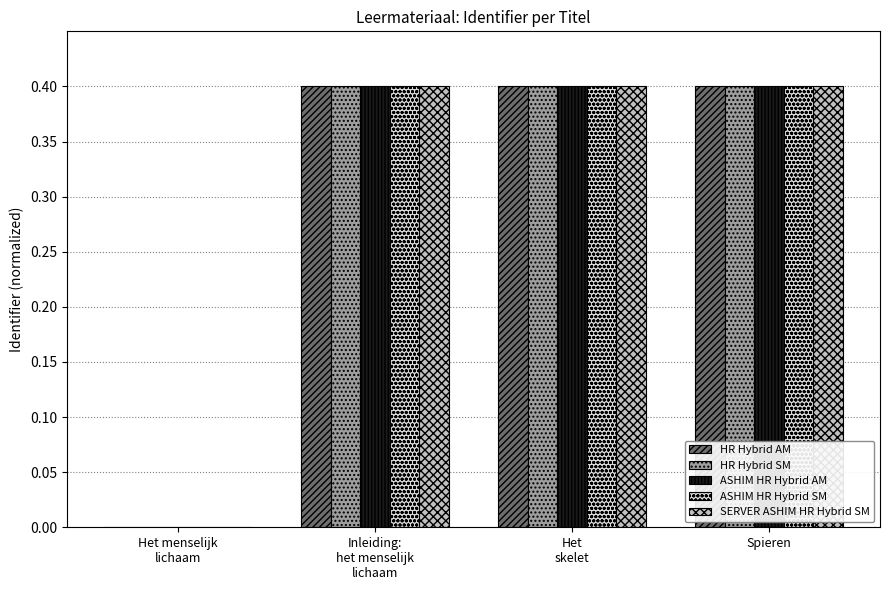

The SERVER ASHIM HR Hybrid SM series shows 0.2 at Spieren. True or false?

False